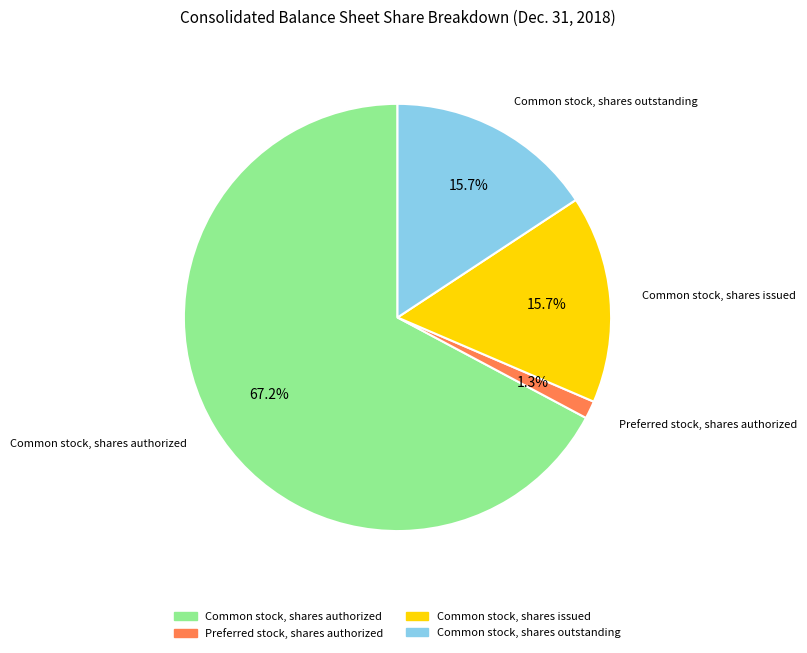

Which category has the biggest portion of the pie?

Common stock, shares authorized